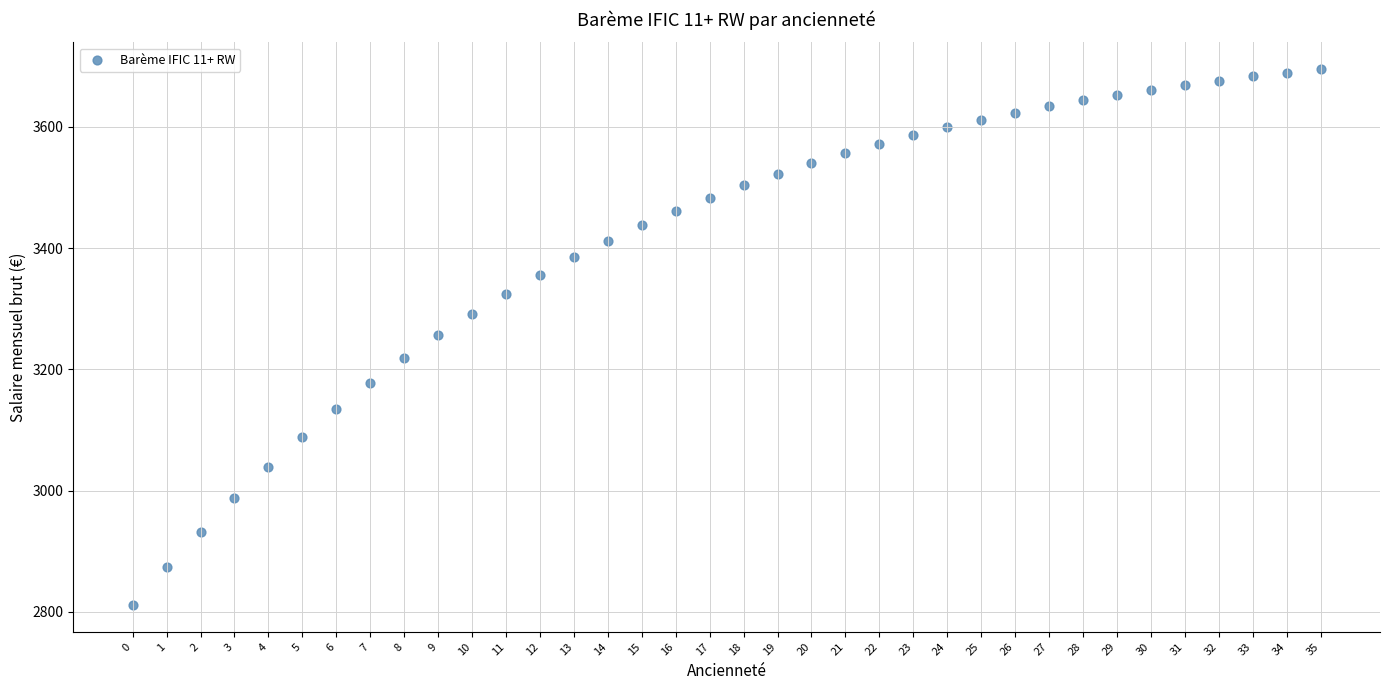

What is the range of Y values (max minus min)?

884.0